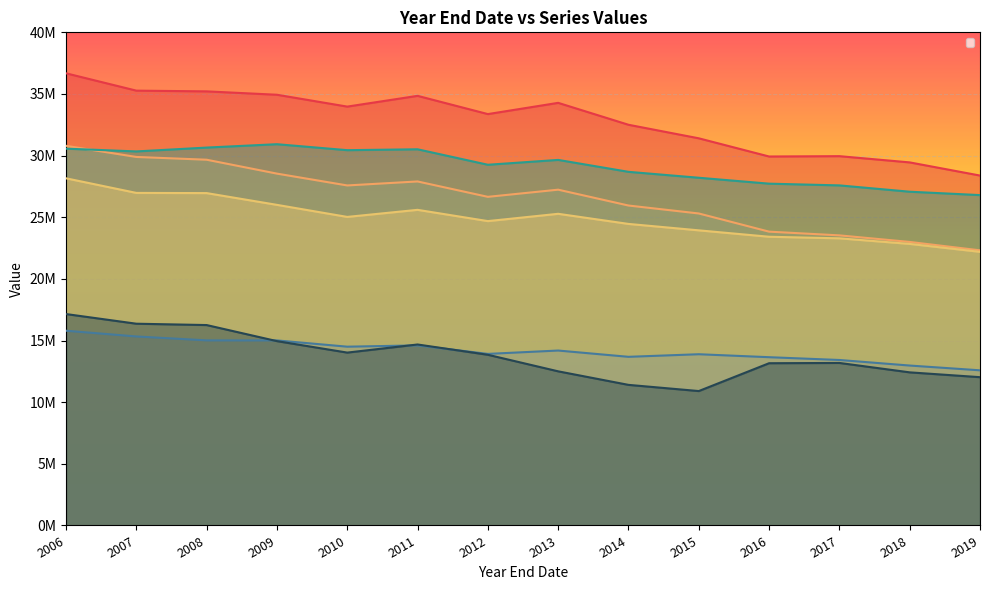

How many values in the _F series are below 13845068?

7